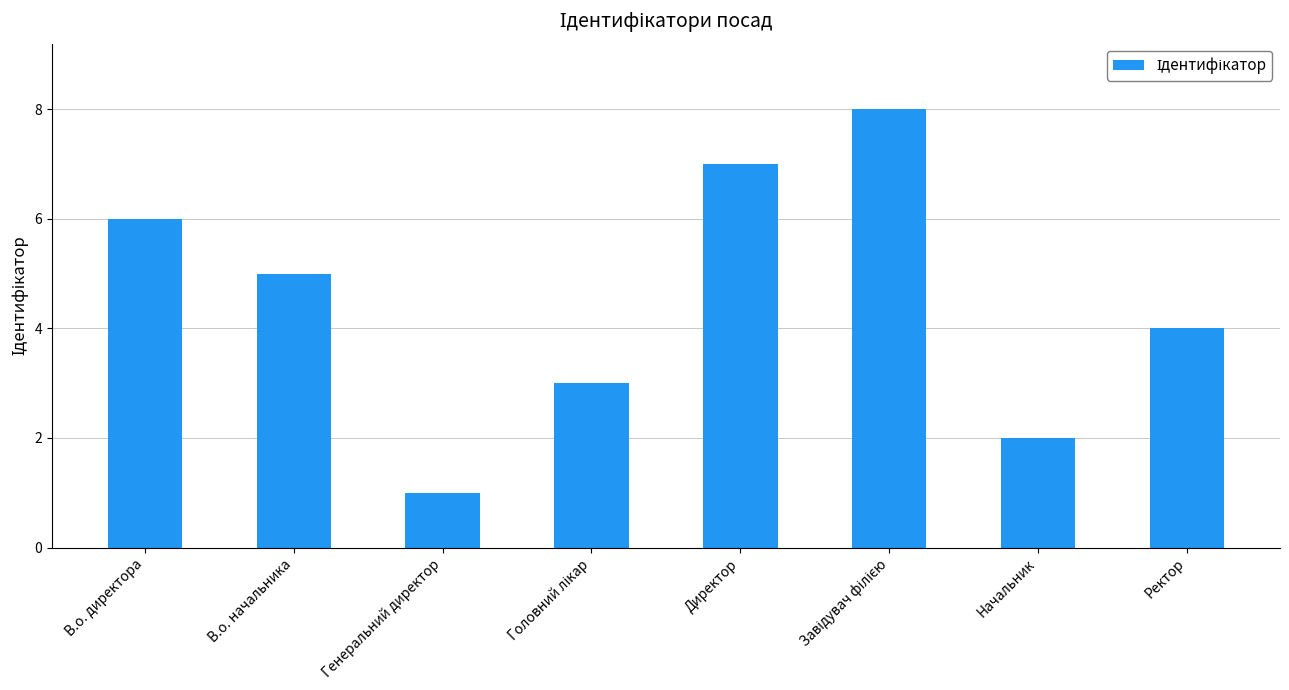

At which label is the value closest to 4?

Ректор